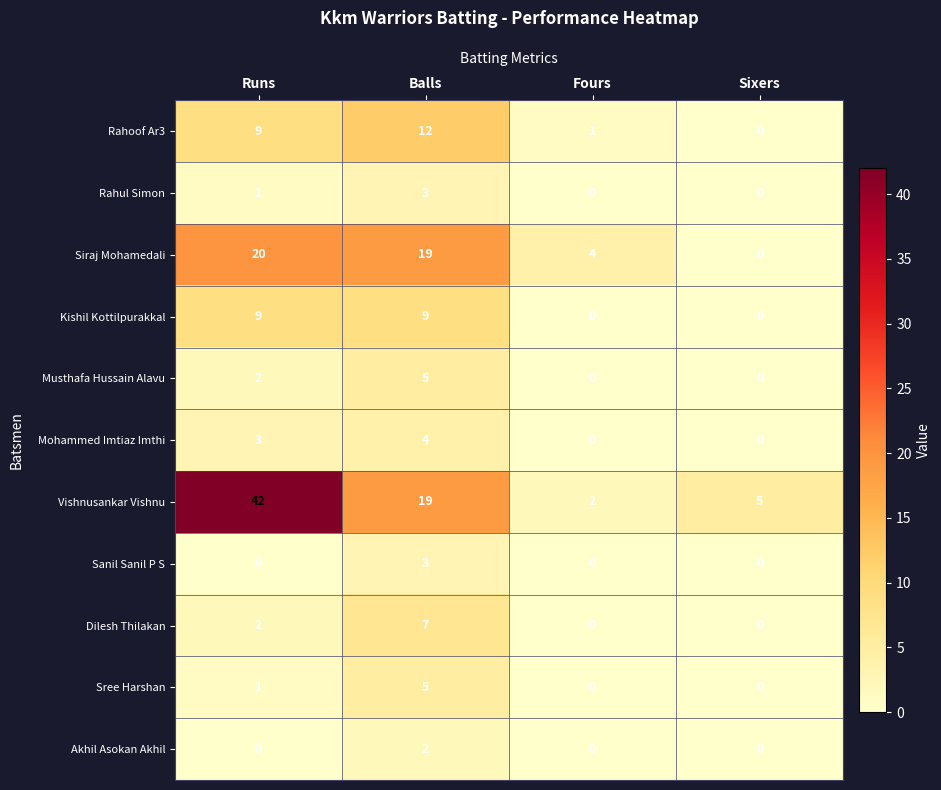

What is the difference between the maximum and minimum values in the Dilesh Thilakan series?

7